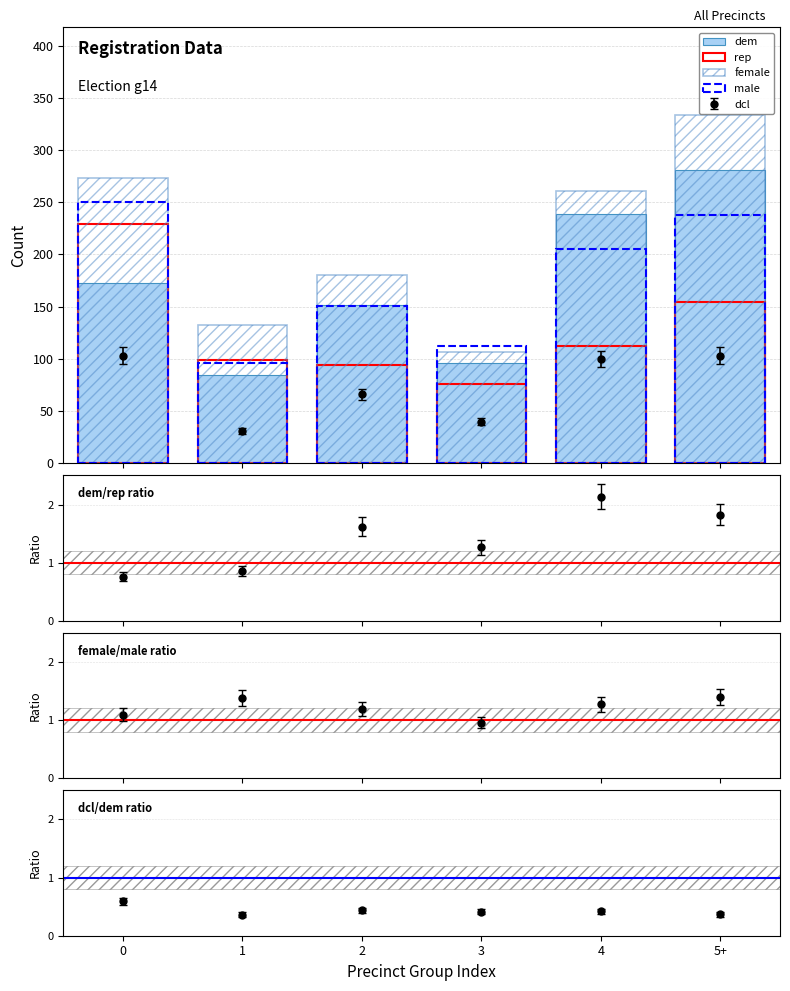

What is the sum of the female values at 1 and 4?

393